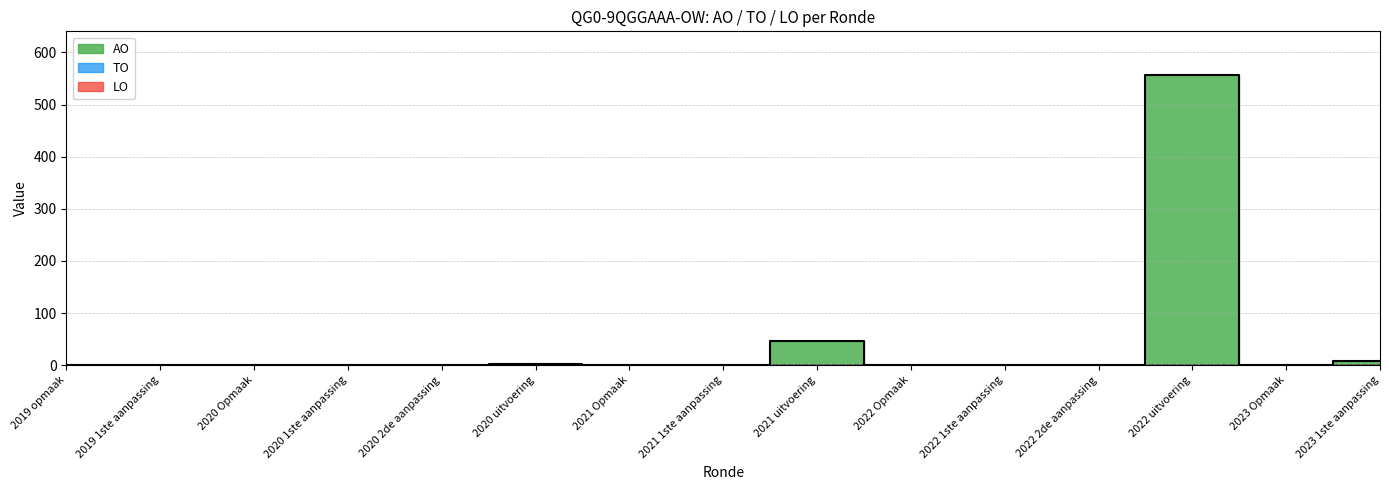

Reading right to left, transcribe all the data shown in this chart.

AO: 2023 1ste aanpassing=9	2023 Opmaak=0	2022 uitvoering=557	2022 2de aanpassing=0	2022 1ste aanpassing=0	2022 Opmaak=0	2021 uitvoering=47	2021 1ste aanpassing=0	2021 Opmaak=0	2020 uitvoering=2	2020 2de aanpassing=0	2020 1ste aanpassing=0	2020 Opmaak=0	2019 1ste aanpassing=0	2019 opmaak=0
TO: 2023 1ste aanpassing=0	2023 Opmaak=0	2022 uitvoering=0	2022 2de aanpassing=0	2022 1ste aanpassing=0	2022 Opmaak=0	2021 uitvoering=0	2021 1ste aanpassing=0	2021 Opmaak=0	2020 uitvoering=0	2020 2de aanpassing=0	2020 1ste aanpassing=0	2020 Opmaak=0	2019 1ste aanpassing=0	2019 opmaak=0
LO: 2023 1ste aanpassing=0	2023 Opmaak=0	2022 uitvoering=0	2022 2de aanpassing=0	2022 1ste aanpassing=0	2022 Opmaak=0	2021 uitvoering=0	2021 1ste aanpassing=0	2021 Opmaak=0	2020 uitvoering=0	2020 2de aanpassing=0	2020 1ste aanpassing=0	2020 Opmaak=0	2019 1ste aanpassing=0	2019 opmaak=0